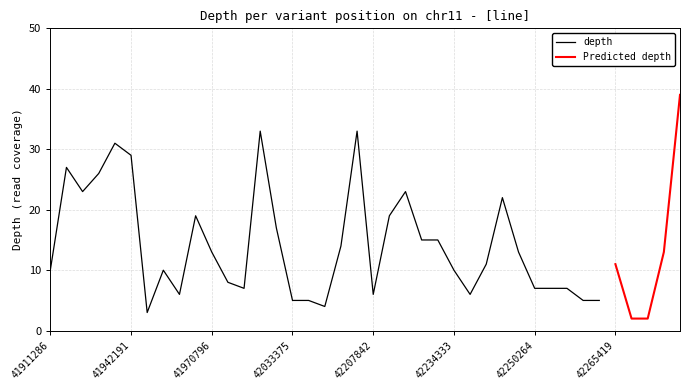

Is it true that Predicted depth equals 8 at 42221191?

False